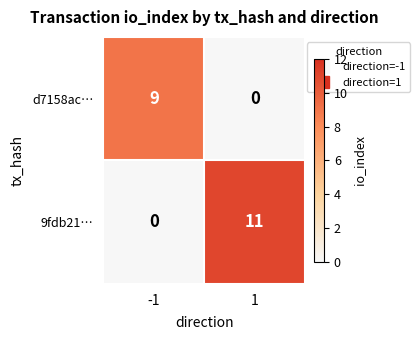

Reading left to right, extract all data points from this chart.

d7158ac…: 9	0
9fdb21…: 0	11